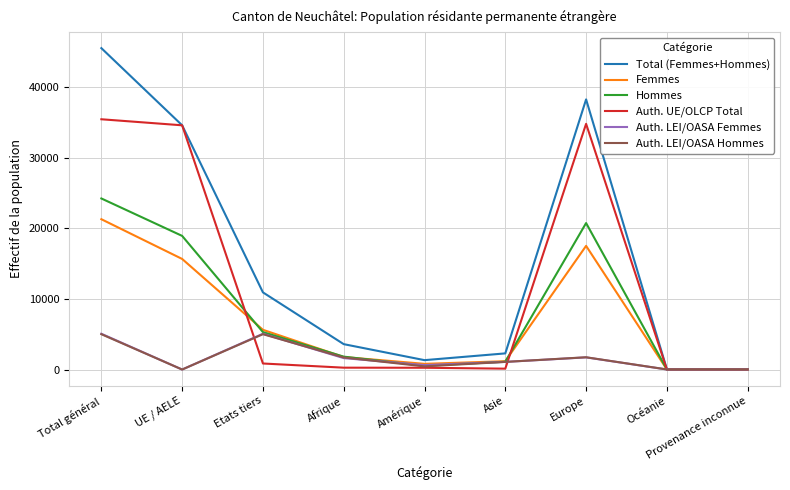

Is the value of Auth. LEI/OASA Hommes at Amérique greater than the value of Auth. LEI/OASA Femmes at Océanie?

Yes